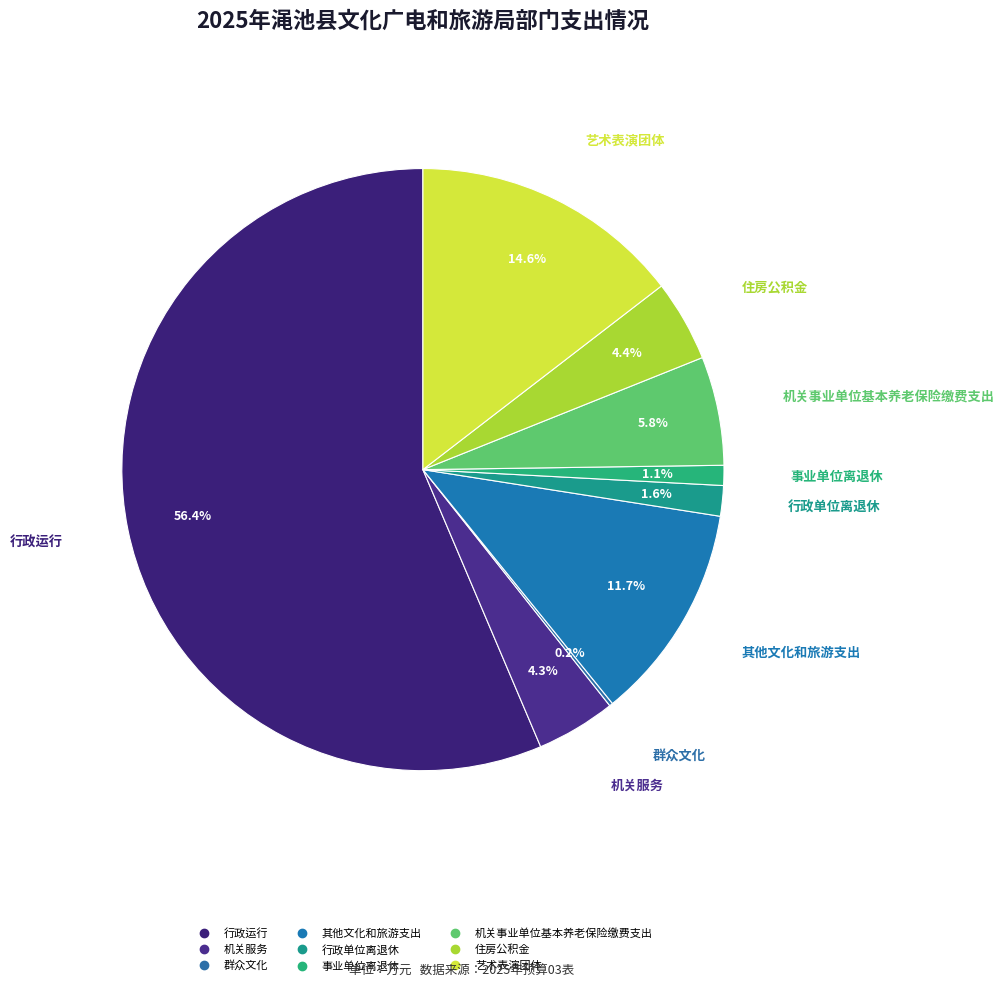

Which slice represents more than half of the pie?

行政运行